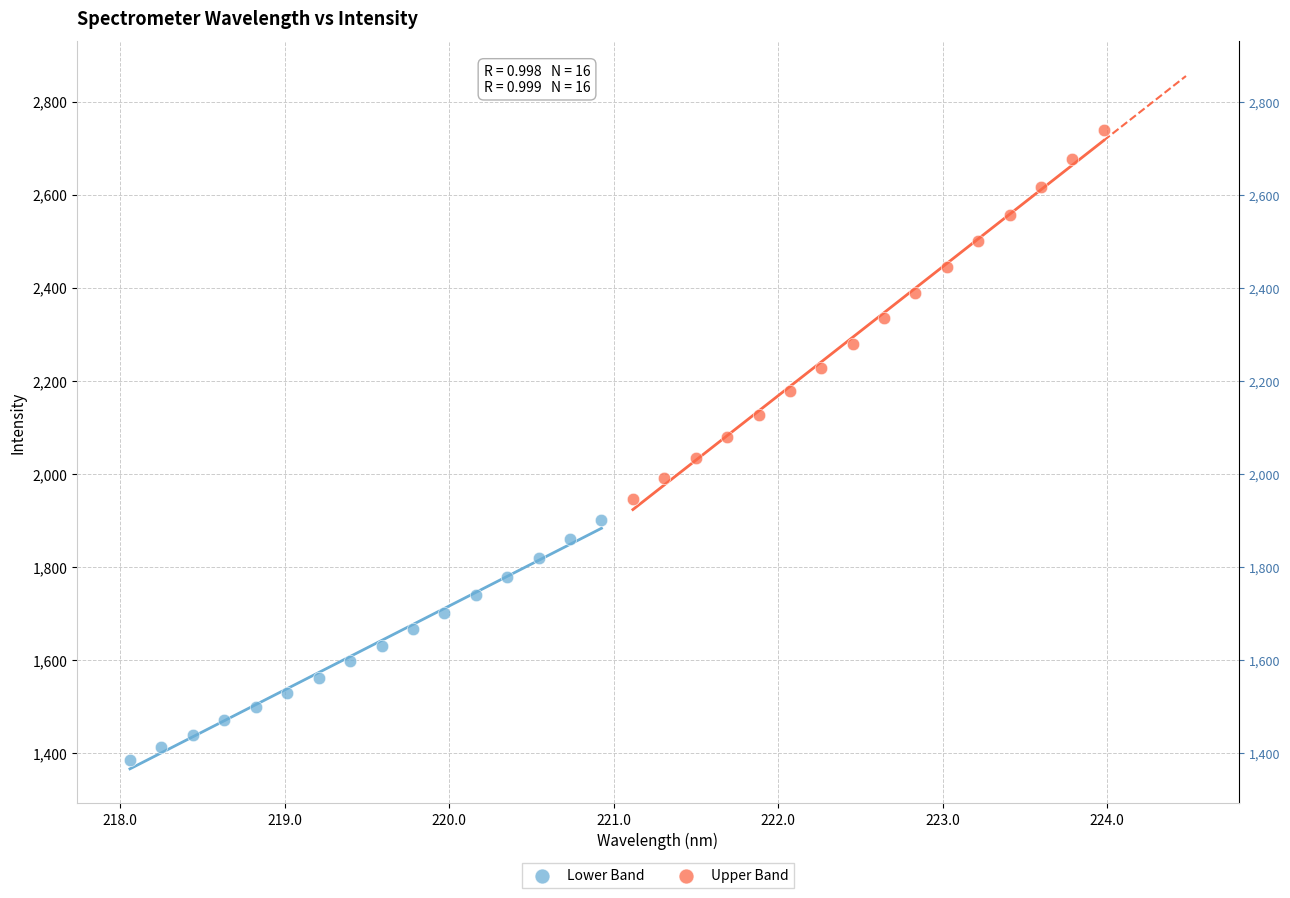

Which series reaches the maximum Y coordinate?

Upper Band